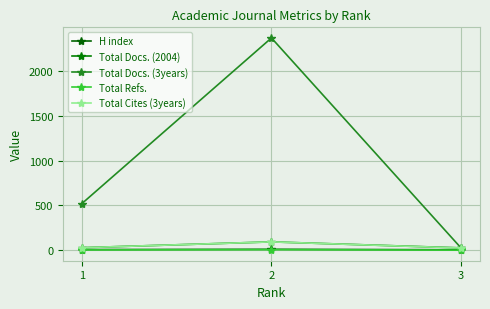

True or false: Total Docs. (3years) has a value of 25 at 3.

True